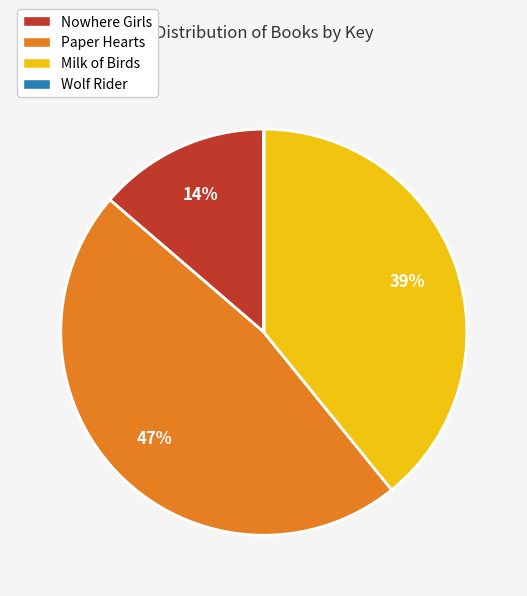

To the nearest percent, what percentage of the pie is Milk of Birds?

39%